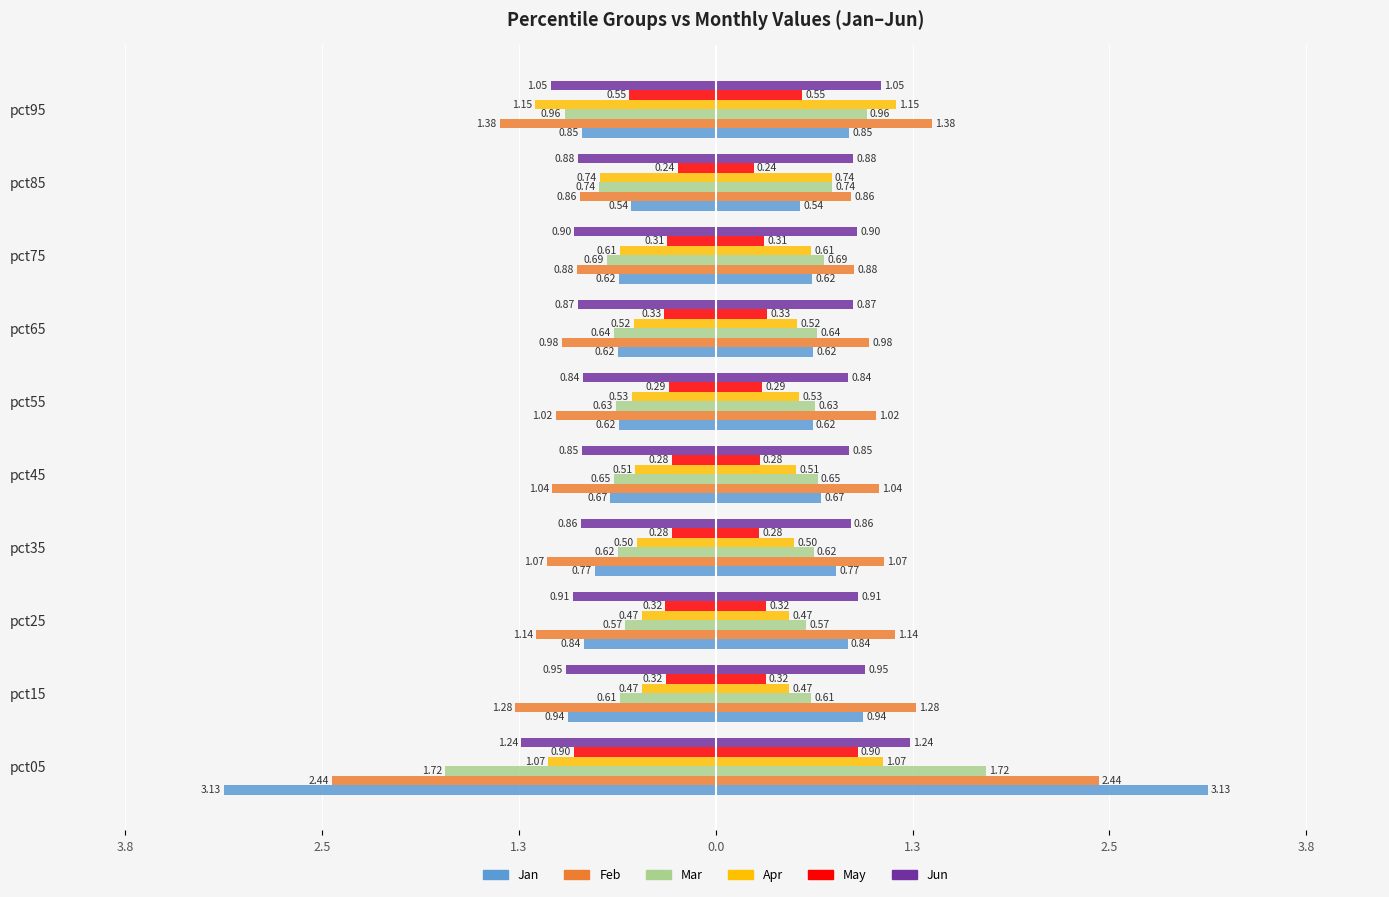

At how many categories does at least one series exceed -3?

10